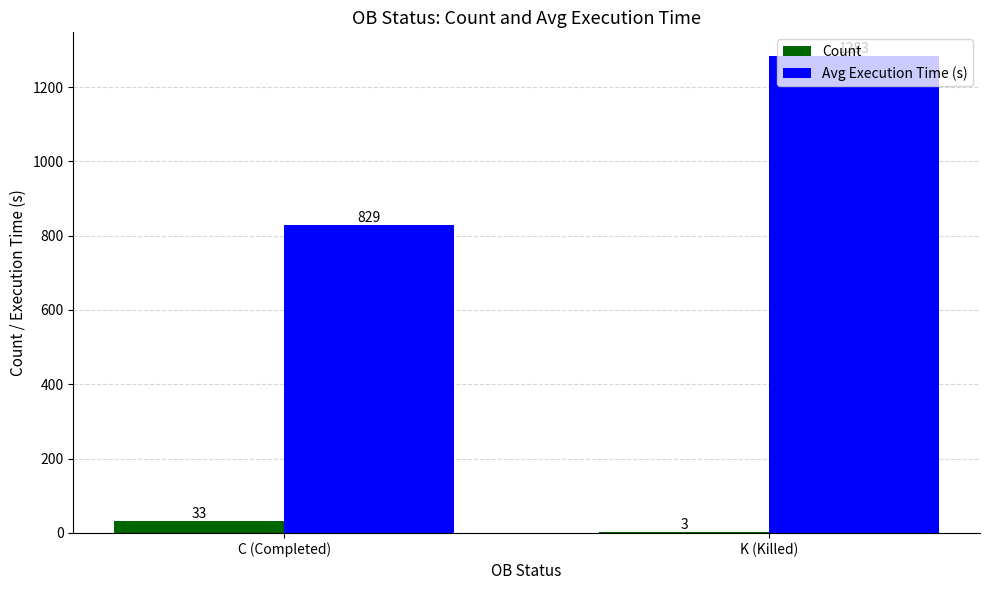

Is the value of Count at C (Completed) greater than the value of Avg Execution Time (s) at K (Killed)?

No